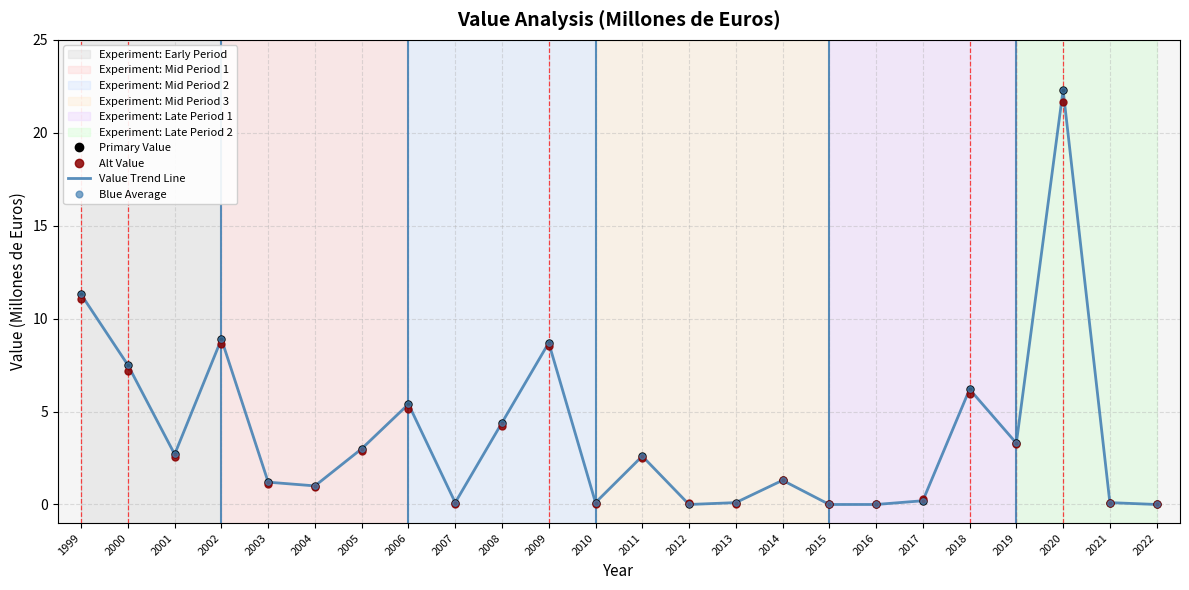

What is the difference between the second highest and second lowest values in the Blue Average series?

11.3